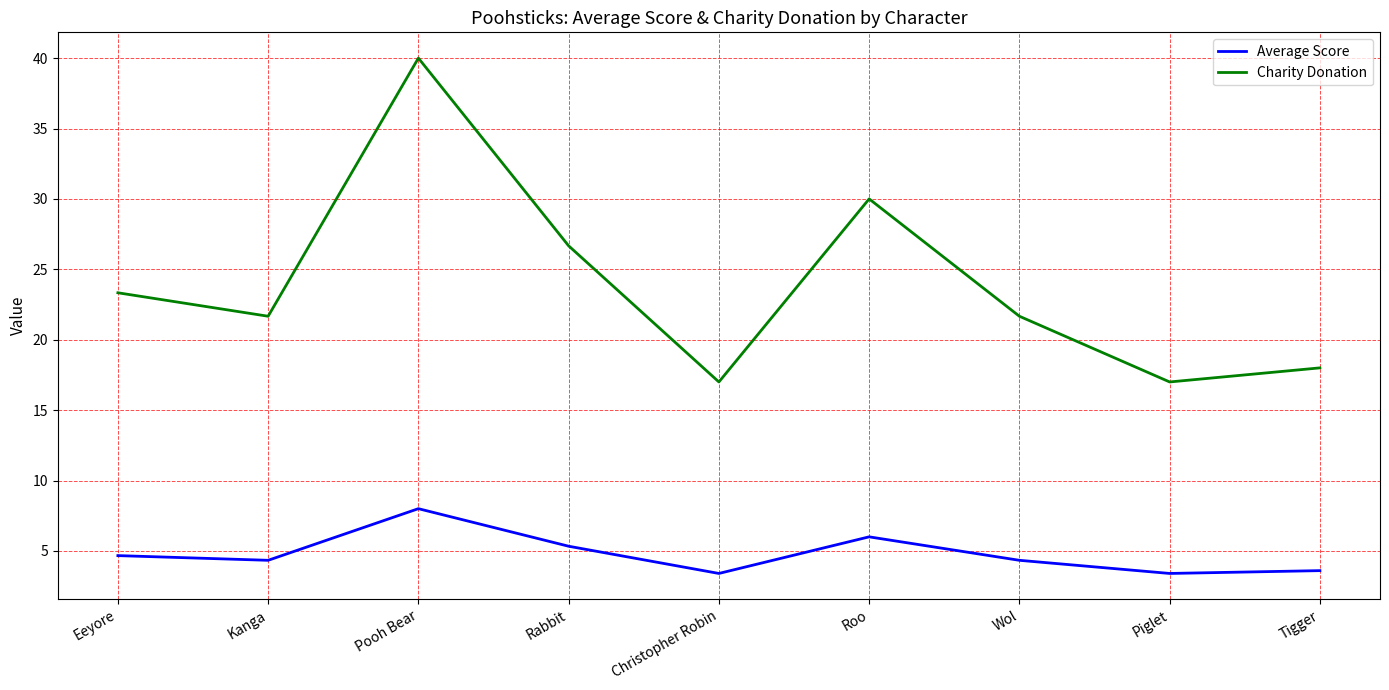

True or false: Charity Donation and Average Score cross at least once.

False